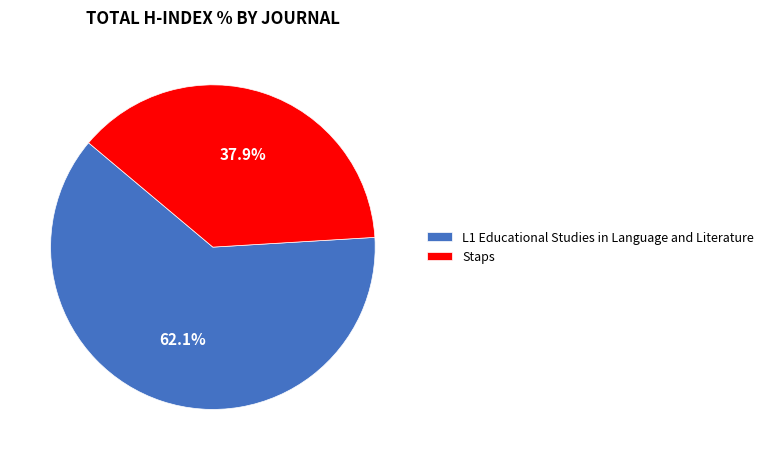

What percentage do L1 Educational Studies in Language and Literature and Staps together represent?

100.0%